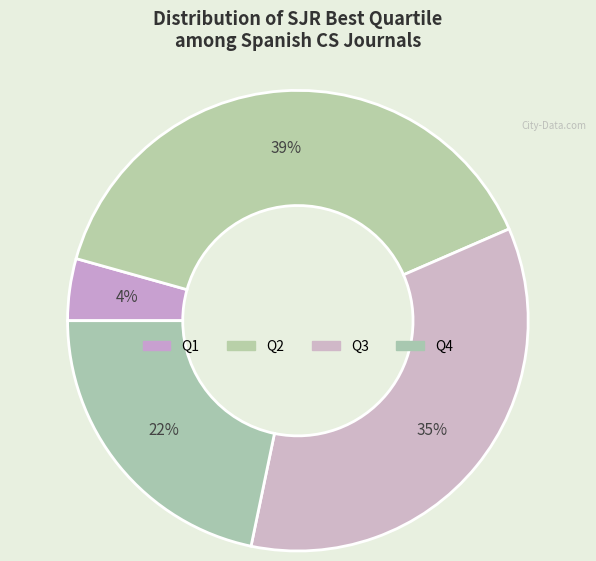

How many segments does this pie chart have?

4